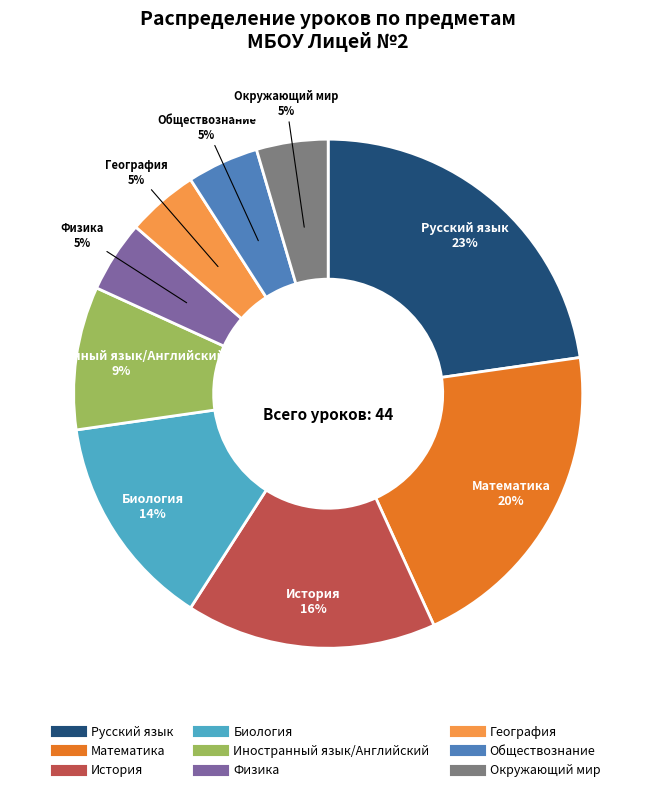

Combined, do Обществознание and Окружающий мир account for over 50%?

No